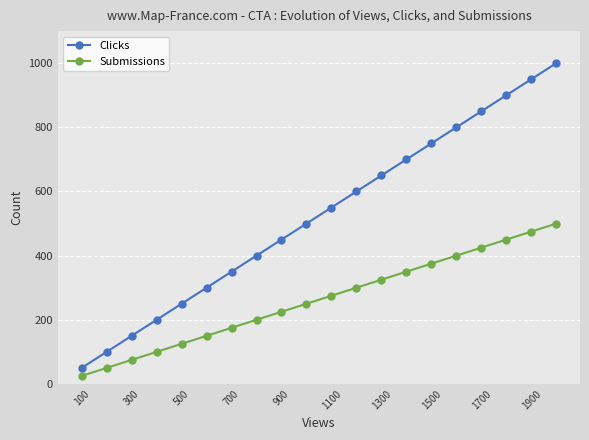

True or false: Clicks and Submissions cross at least once.

False